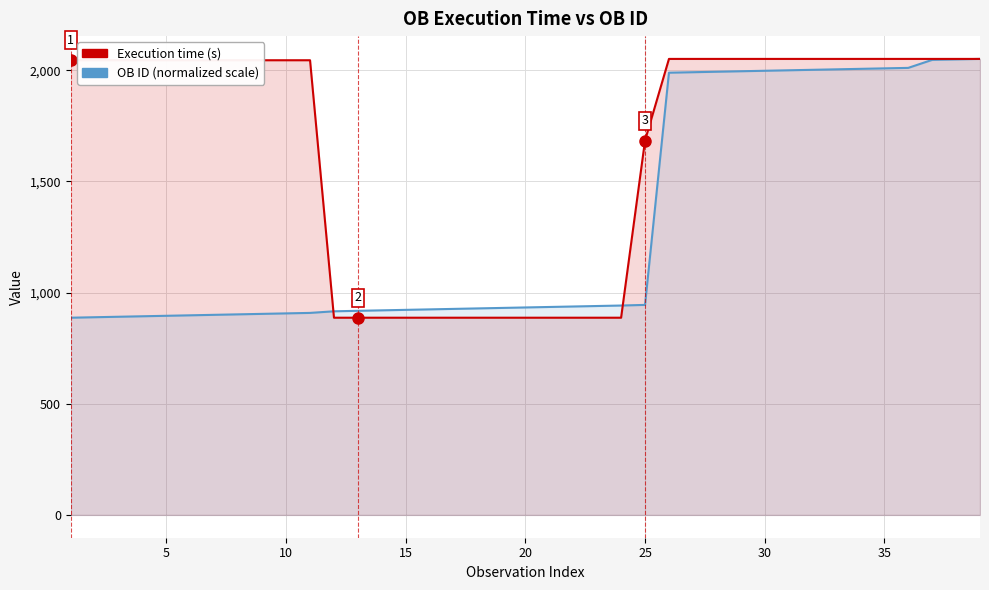

What is the lowest value of the OB ID (normalized scale) series?

887.0